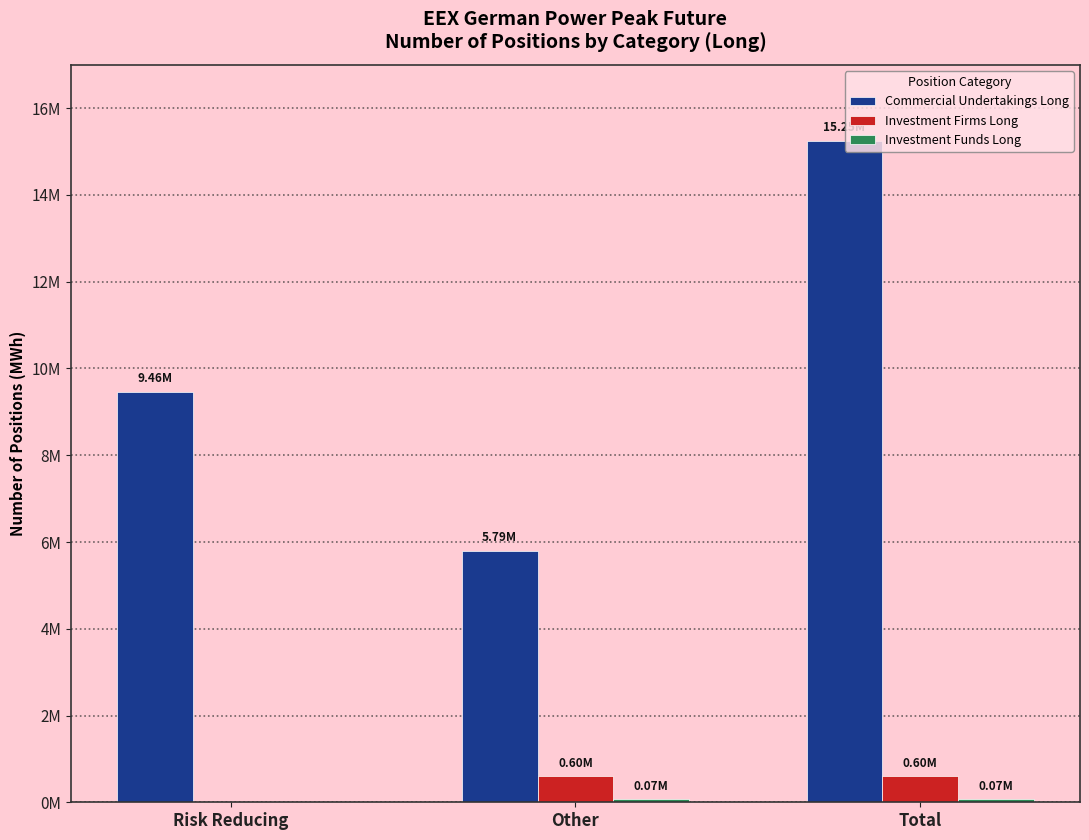

List the labels in order of Investment Funds Long value, largest first.

Other, Total, Risk Reducing